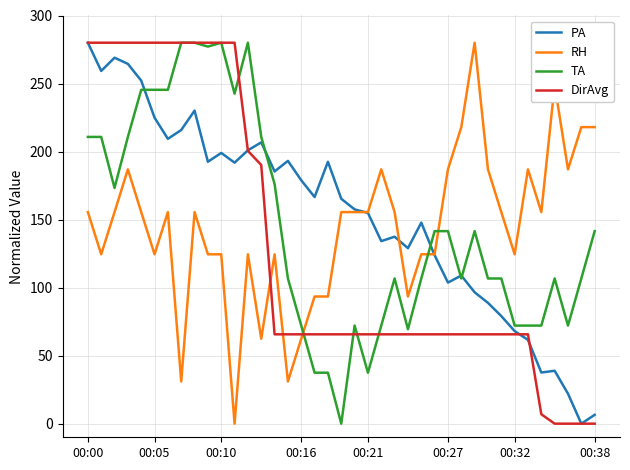

What is the average value of the PA series?

153.2